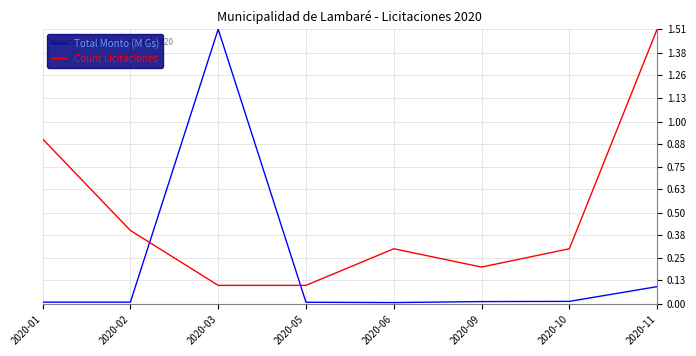

What is the highest value of the Count Licitaciones series?

1.5